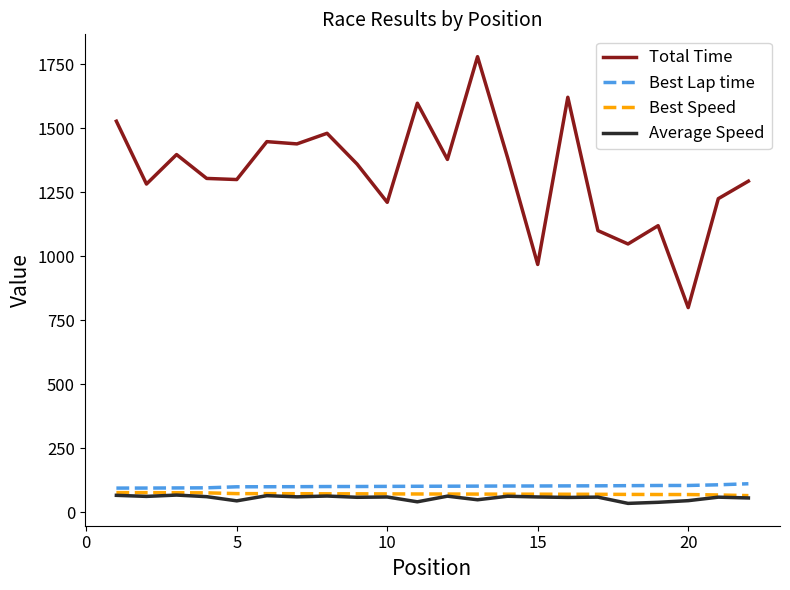

What is the sum of all Best Lap time values?

2218.9